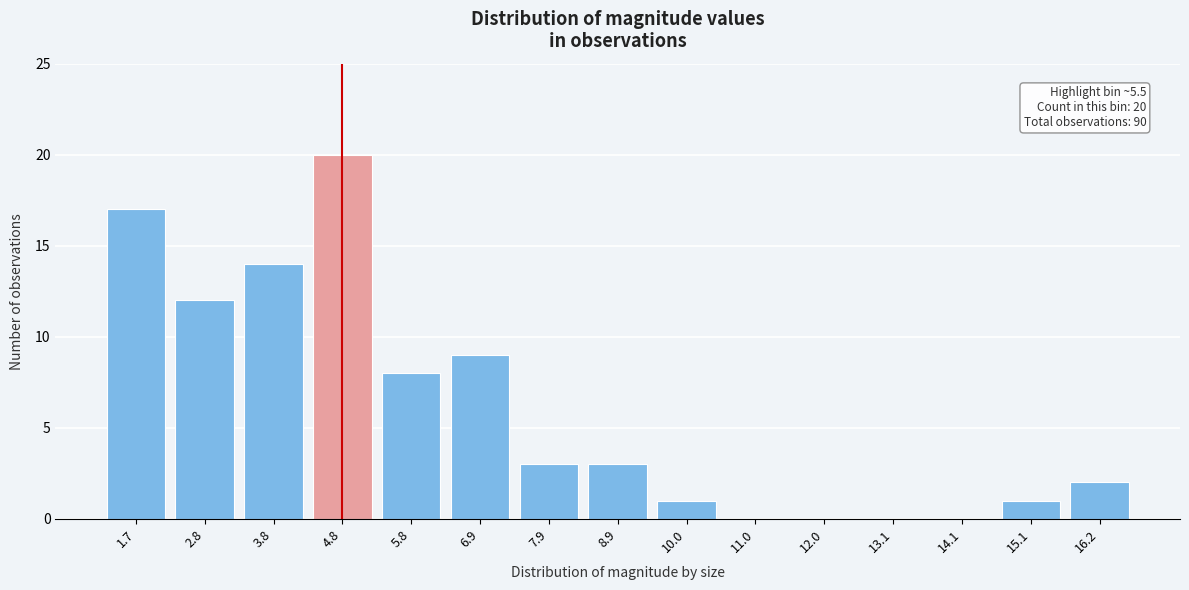

Reading left to right, transcribe all the data shown in this chart.

1.7=17	2.8=12	3.8=14	4.8=20	5.8=8	6.9=9	7.9=3	8.9=3	10.0=1	11.0=0	12.0=0	13.1=0	14.1=0	15.1=1	16.2=2